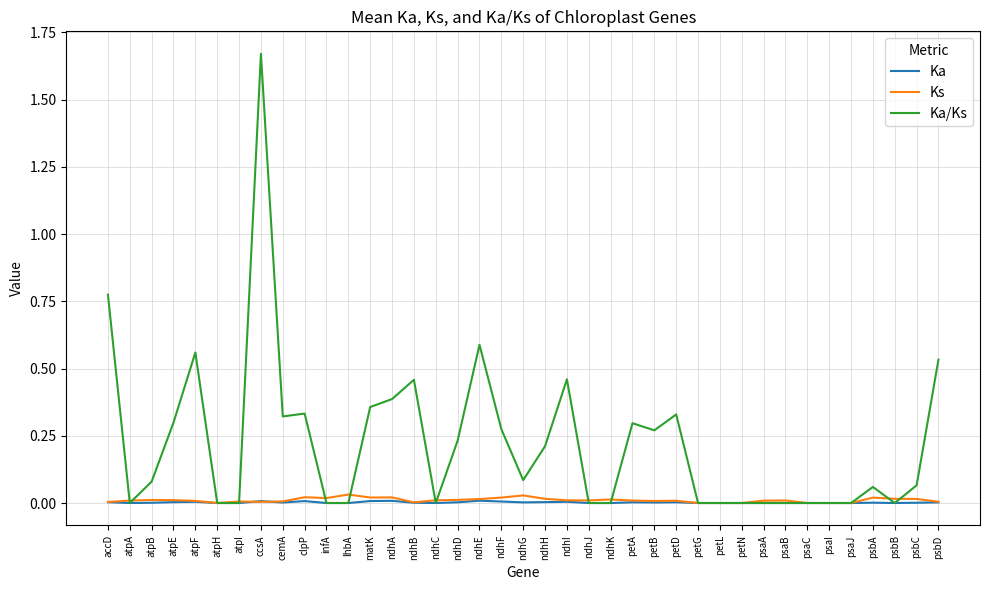

Between matK and ndhE, which series saw the biggest shift?

Ka/Ks